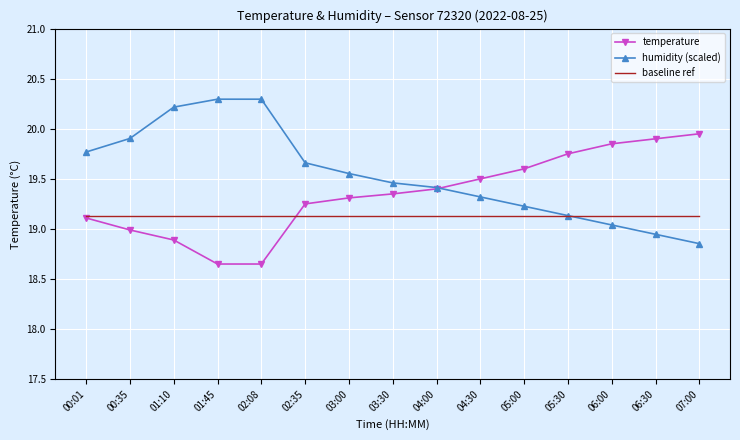

The value of temperature at 03:00 is 19.3. True or false?

True